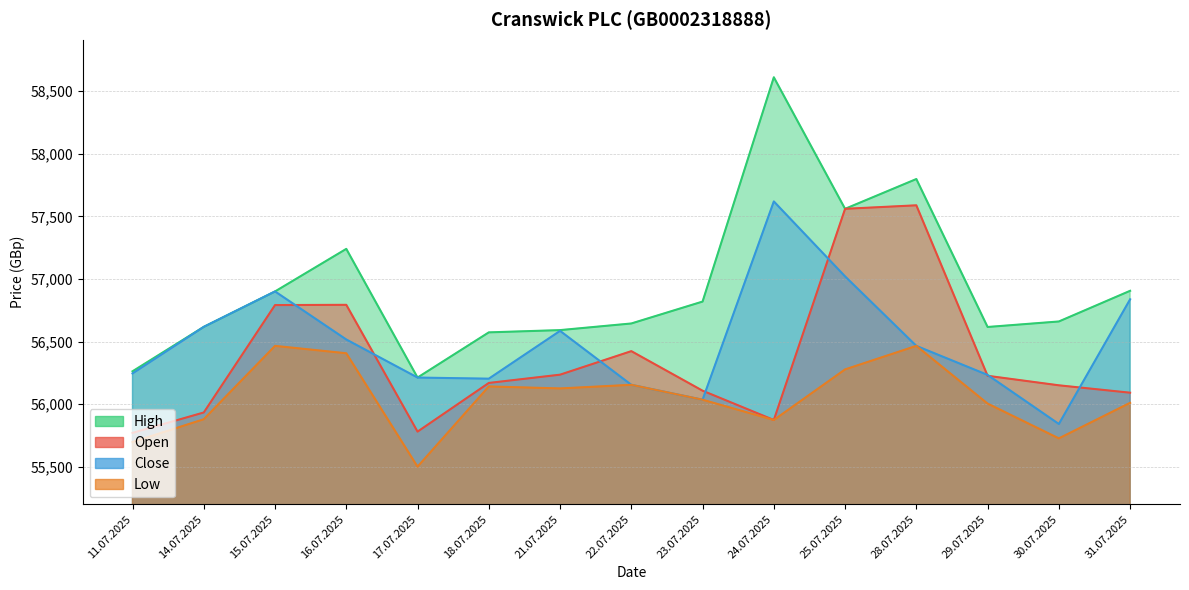

Which has a higher value, 31.07.2025 or 24.07.2025?

31.07.2025